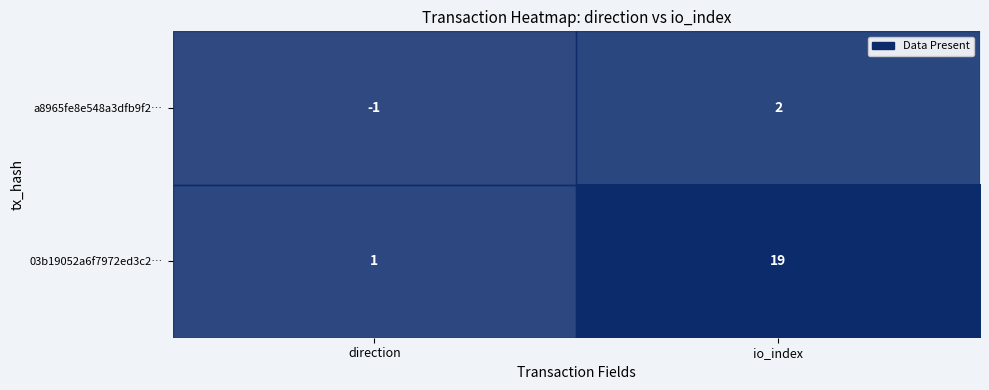

Which category has the highest value across all series?

io_index